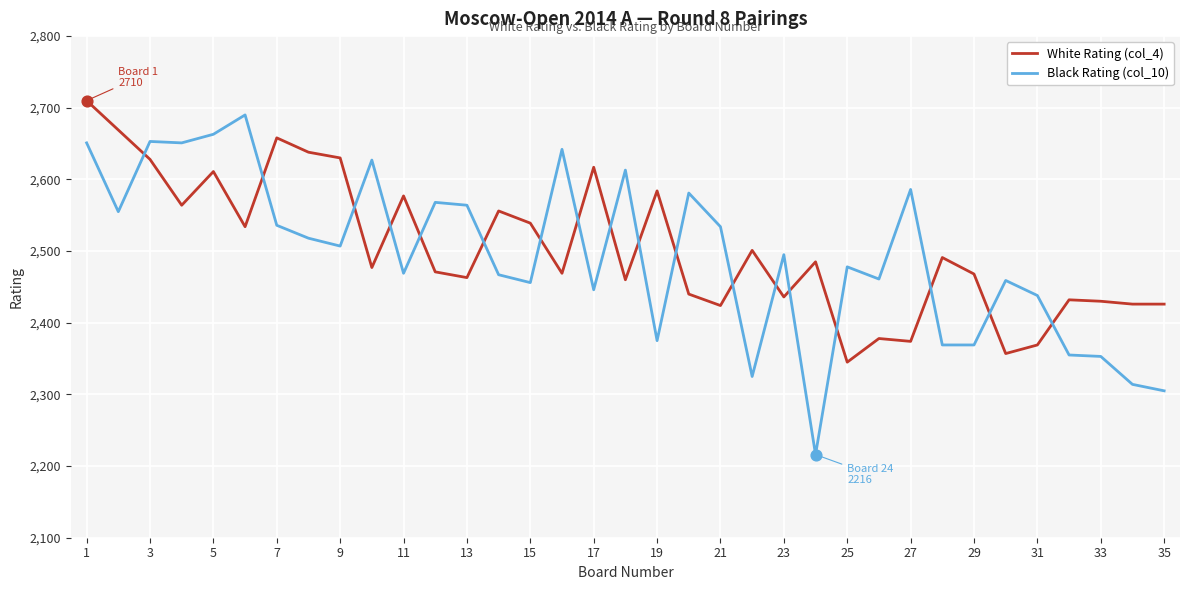

What is the difference between the maximum and minimum values in the Black Rating (col_10) series?

474